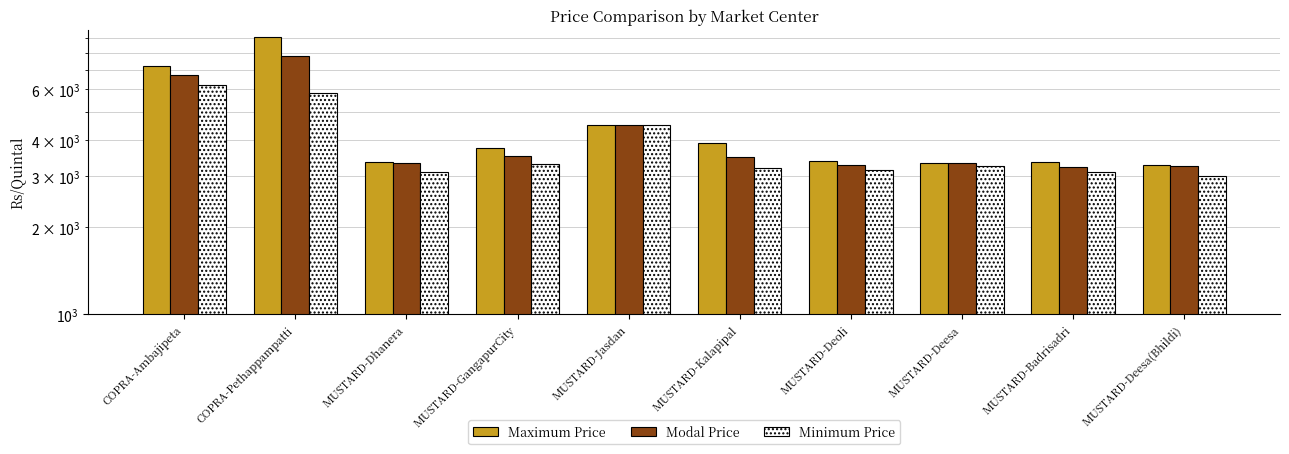

What are all the series names shown in the legend?

Maximum Price, Modal Price, Minimum Price